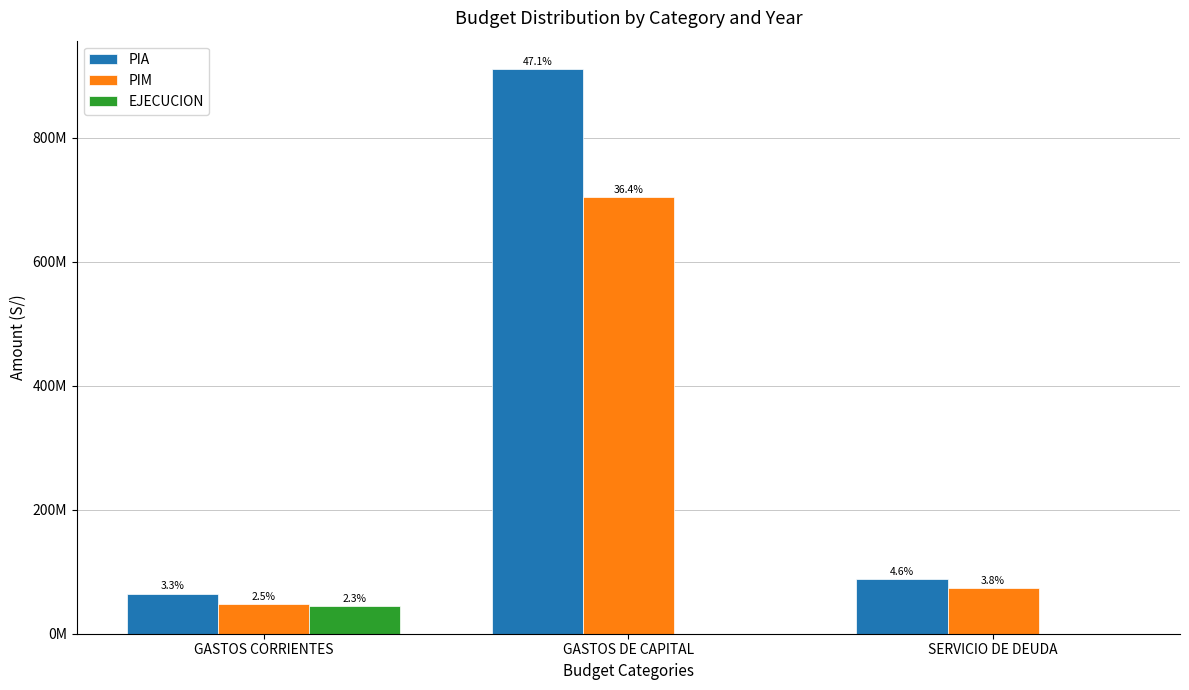

At how many categories does at least one series exceed 215674487?

1